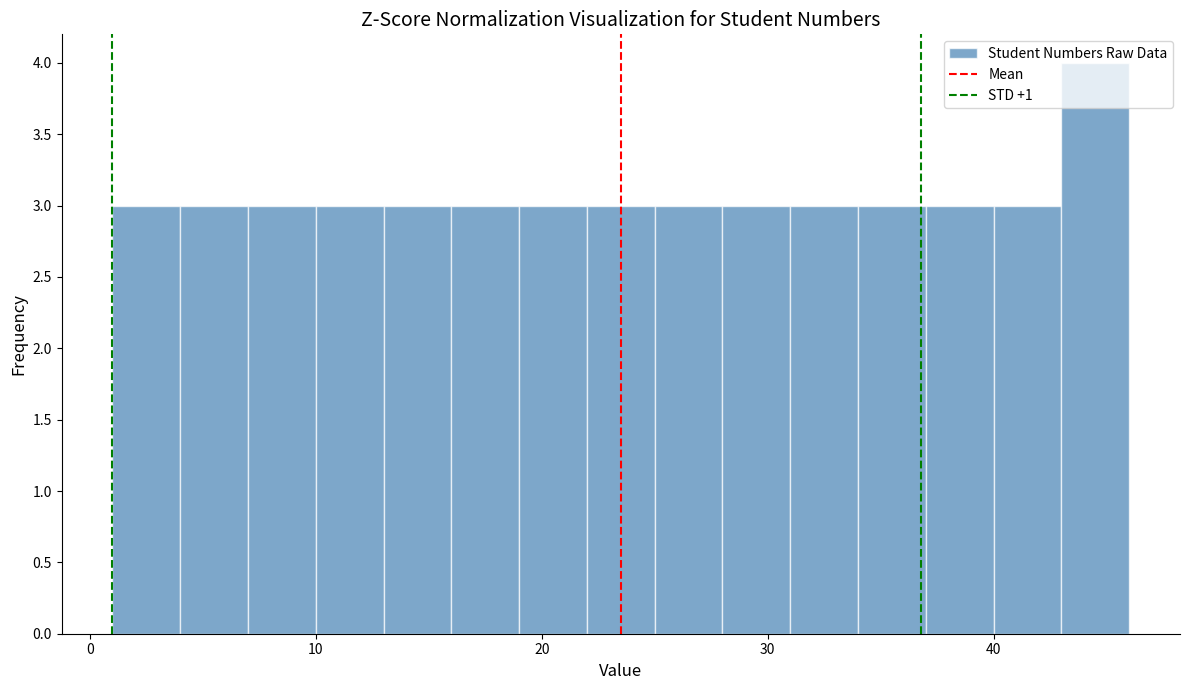

Read against the x-axis, roughly where is the centre of the tallest bar?

45